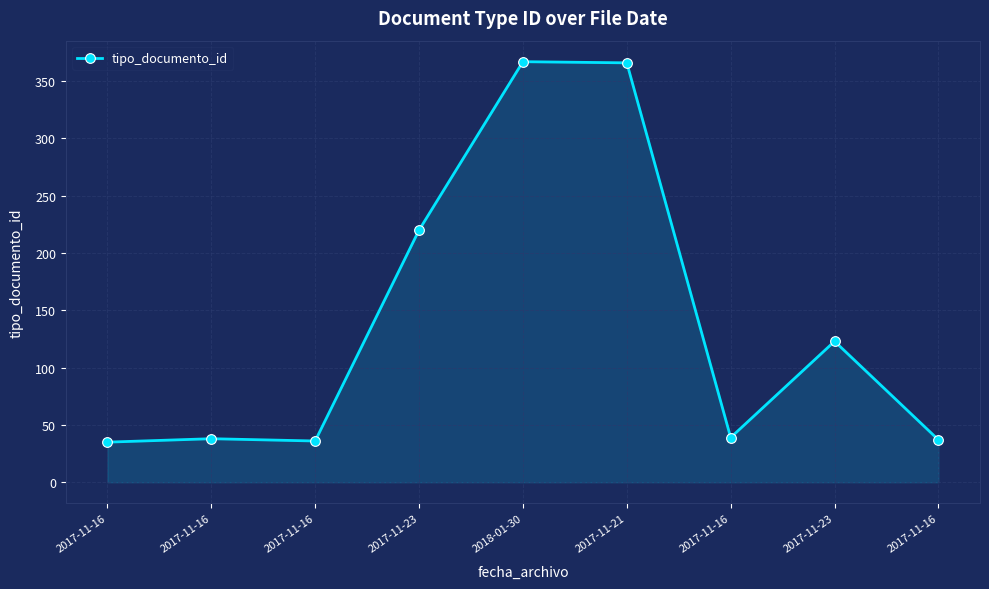

How many lines are shown in the chart?

1